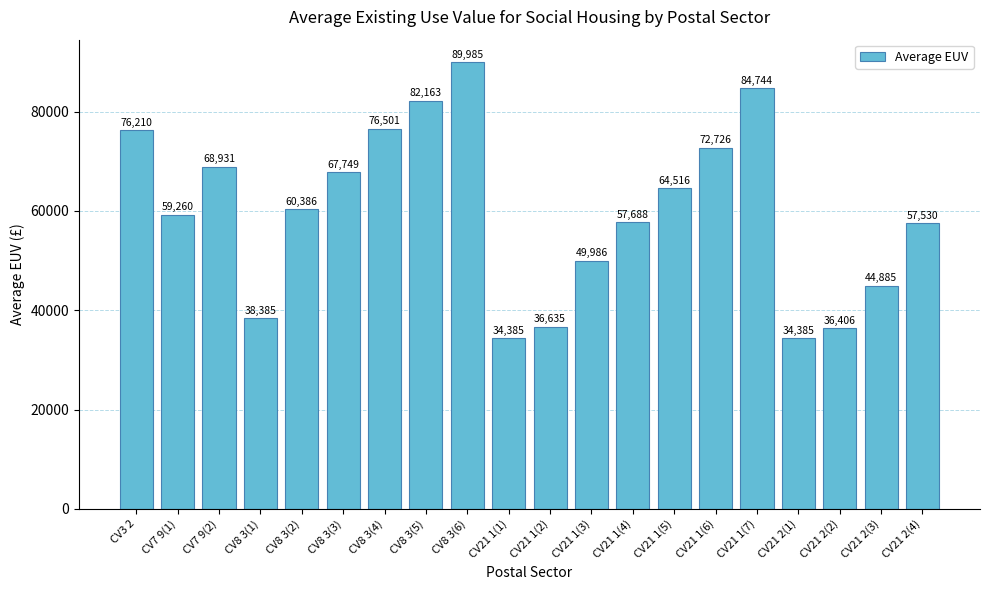

What is the ratio of the value at CV8 3(6) to the value at CV21 1(7)?

1.1